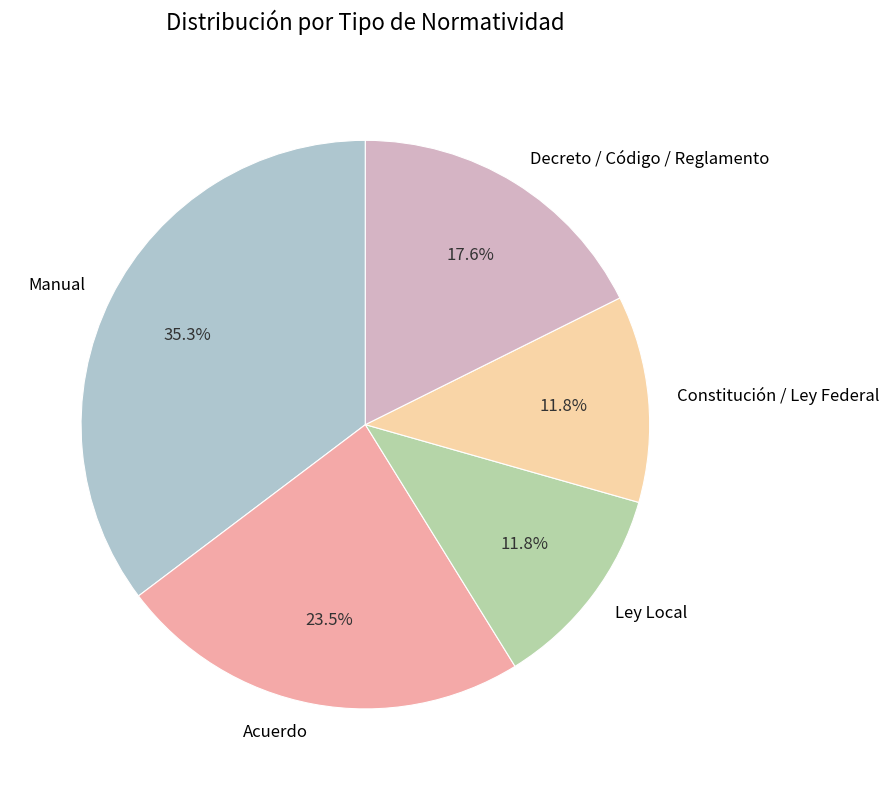

Is it true that Acuerdo is 43% of the pie?

False